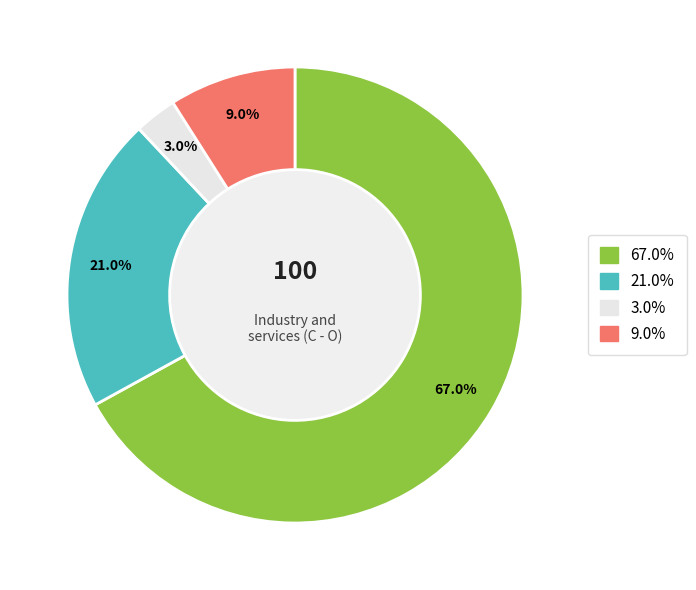

Is there any slice that represents more than half of the pie?

Yes